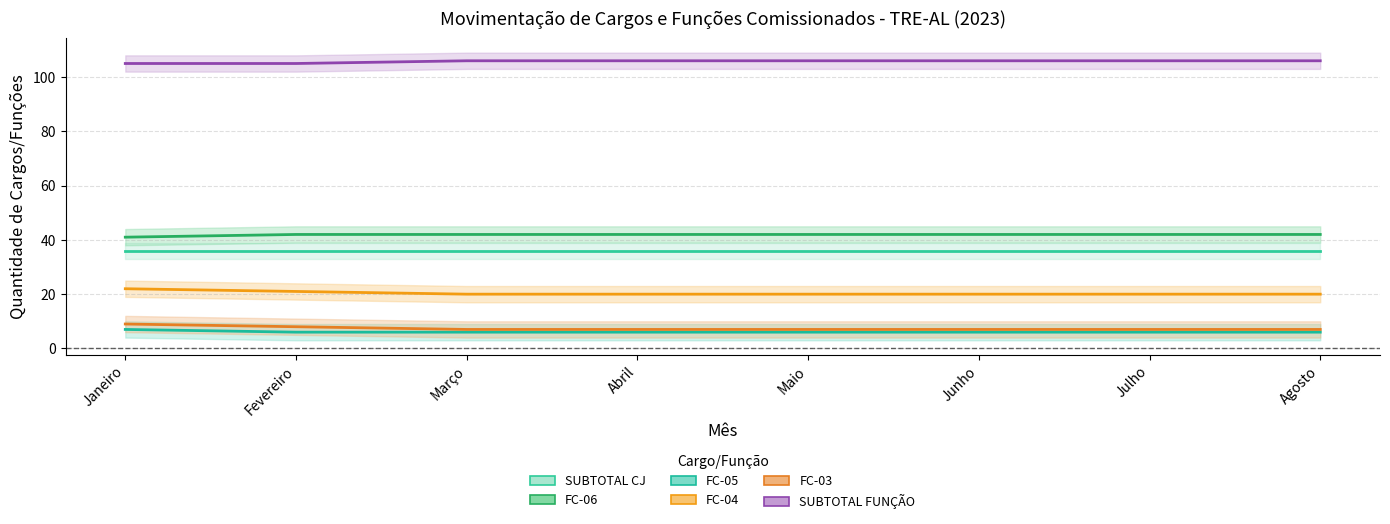

What is the label of the 8th point from the left?

Agosto